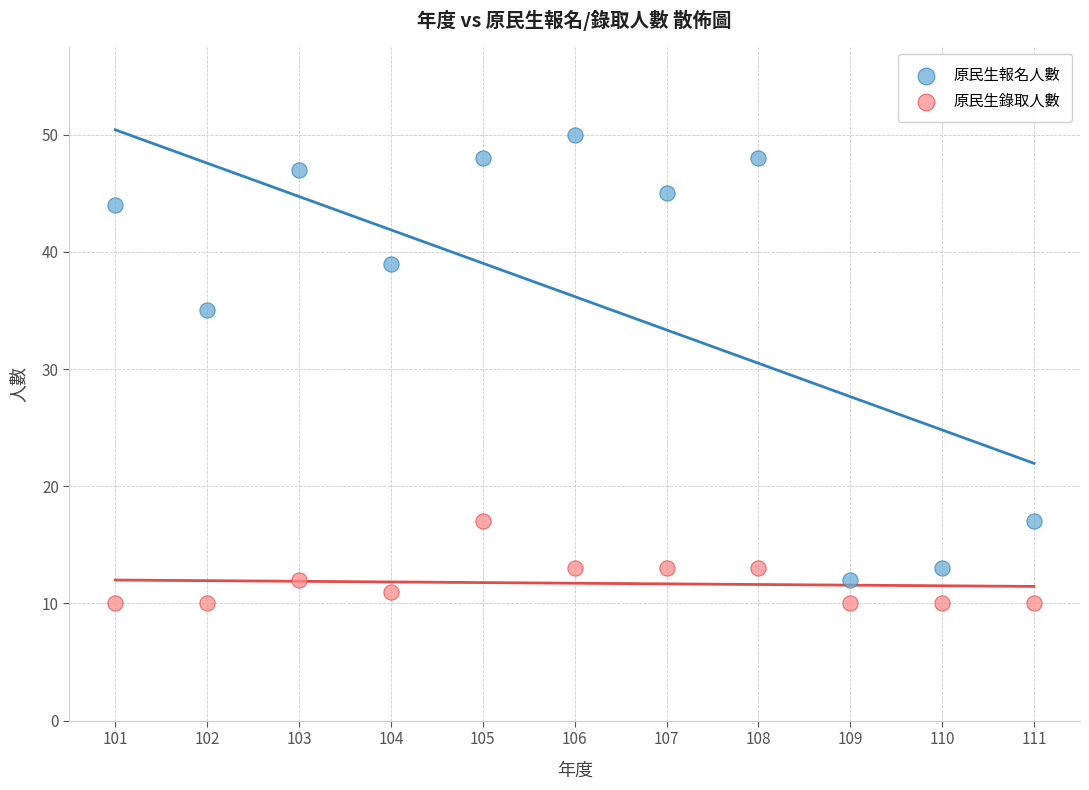

Across all series, what Y value is closest to 30?

35